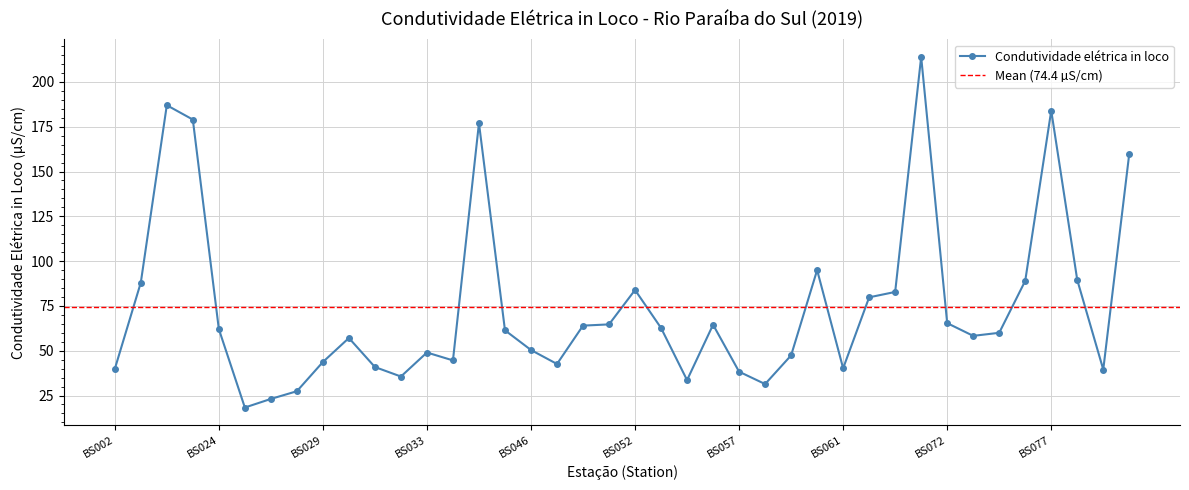

True or false: Condutividade elétrica in loco has a value of 106.9 at BS024.

False